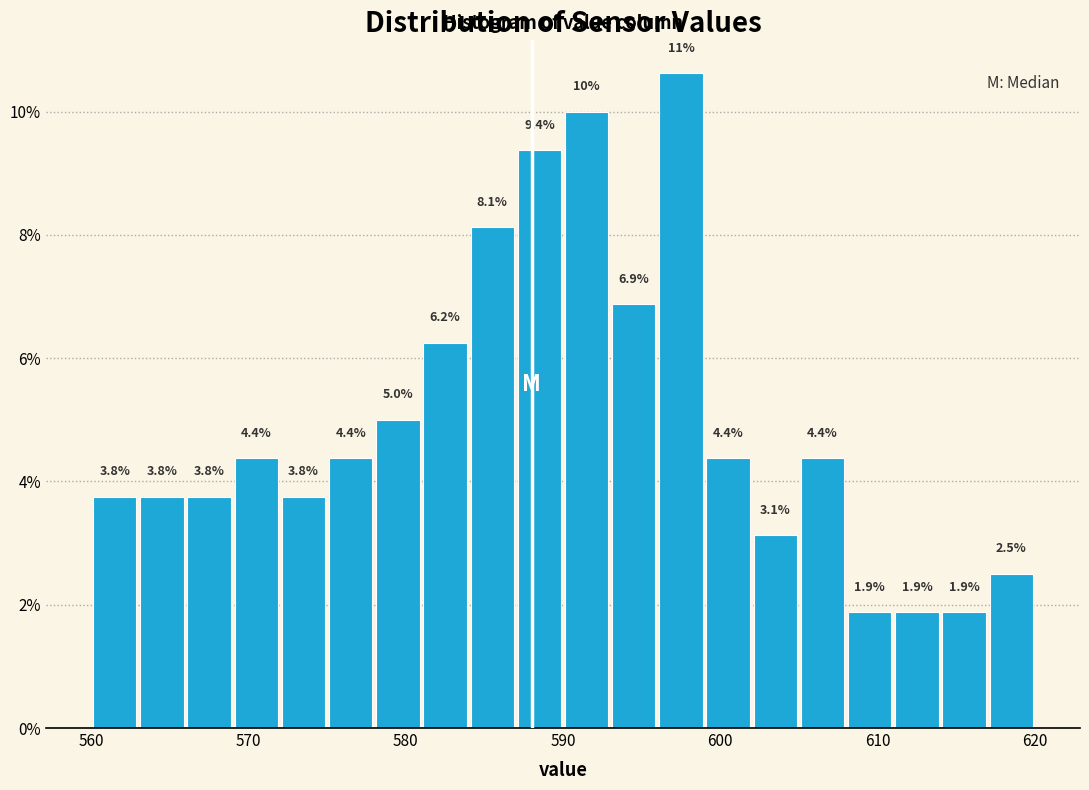

Read against the x-axis, roughly where is the centre of the tallest bar?

598